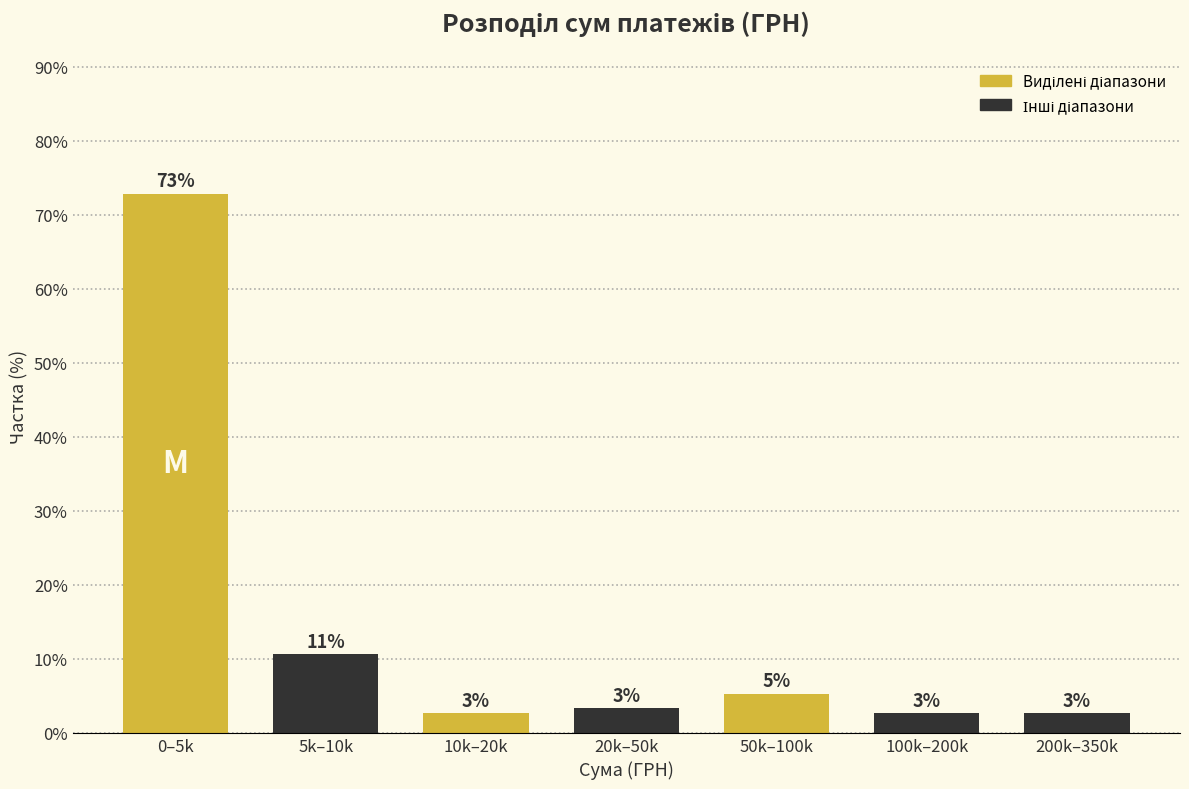

How many bars are there in total?

7